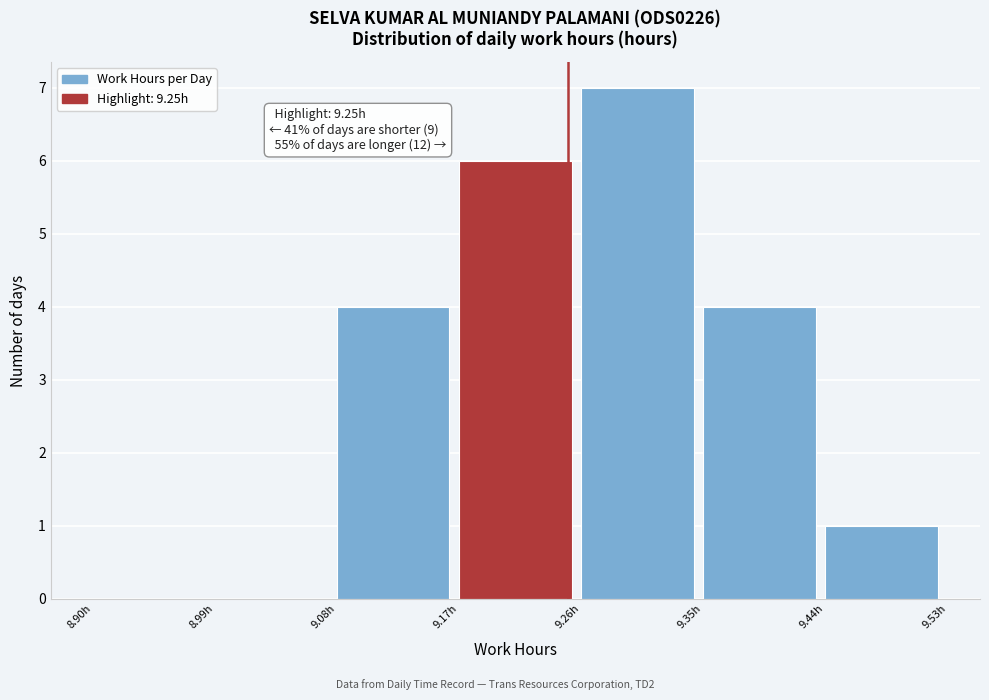

Over which range of the x-axis is the bar tallest?

9.26 to 9.35